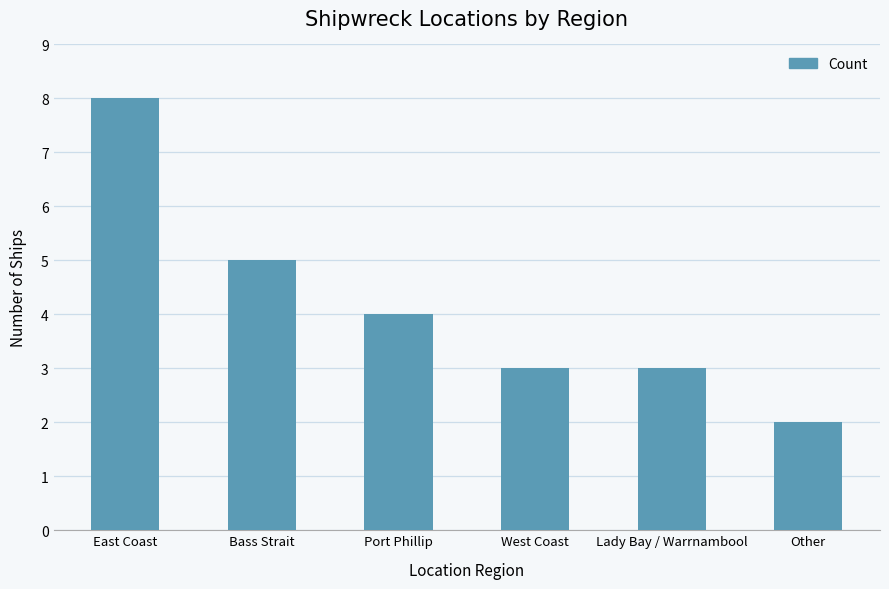

The value at Other is 3. True or false?

False